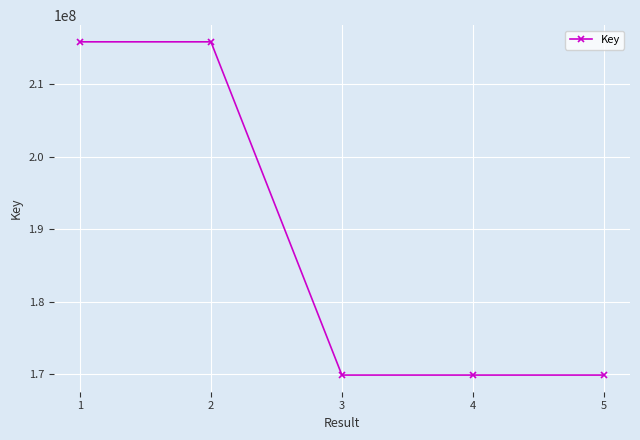

What is the minimum value shown in the chart?

169911537